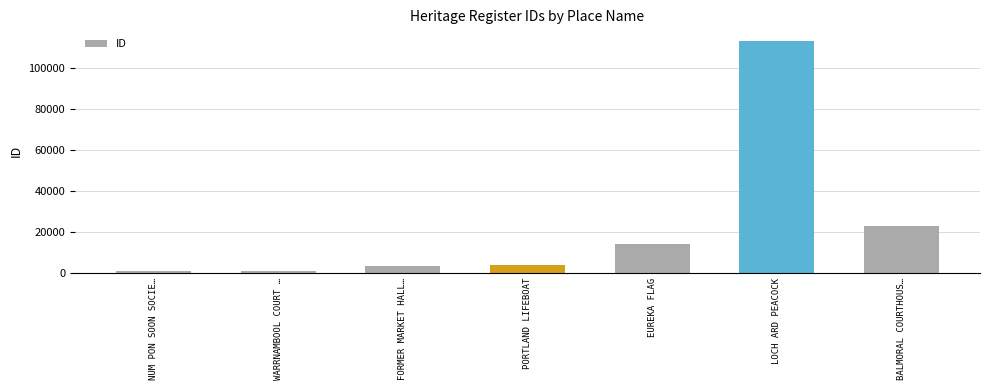

The value at LOCH ARD PEACOCK is 113397. True or false?

True